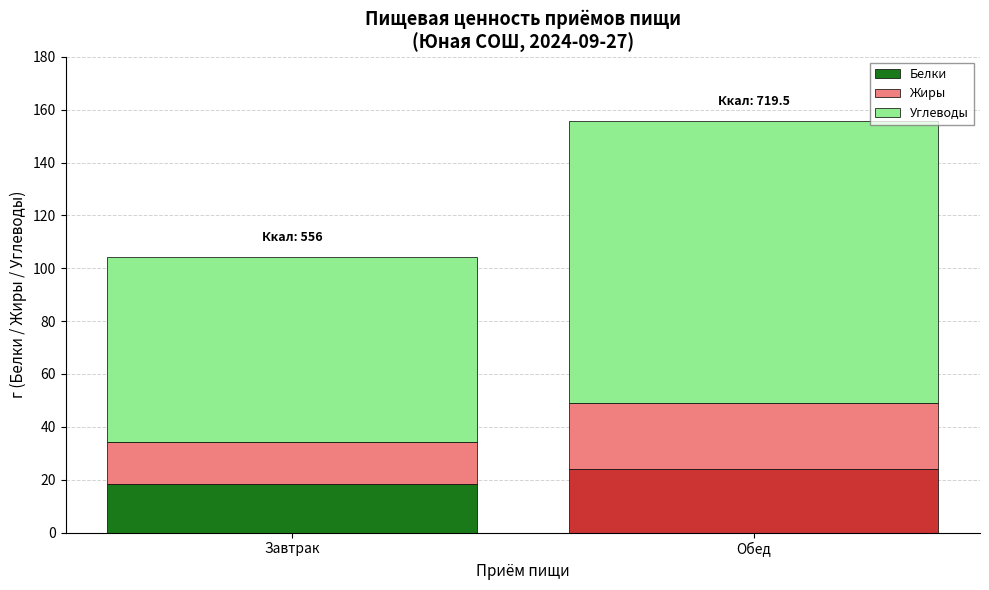

Are the bars grouped side by side (vs. stacked)?

No